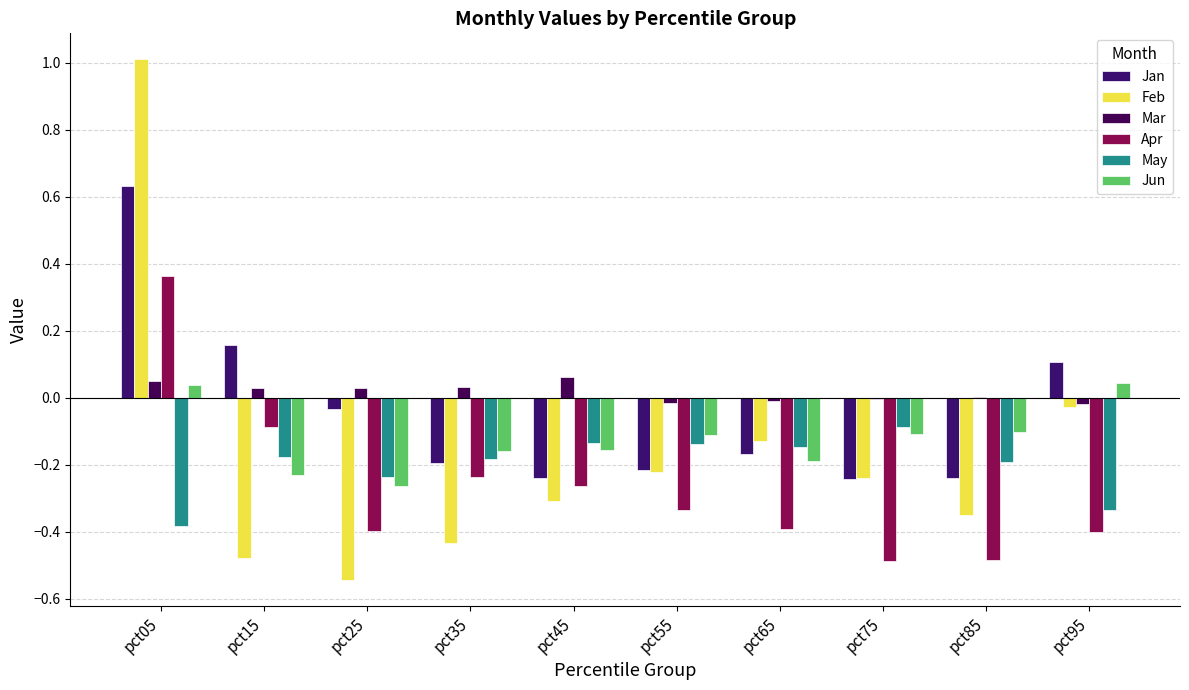

How many distinct data groups are displayed?

6